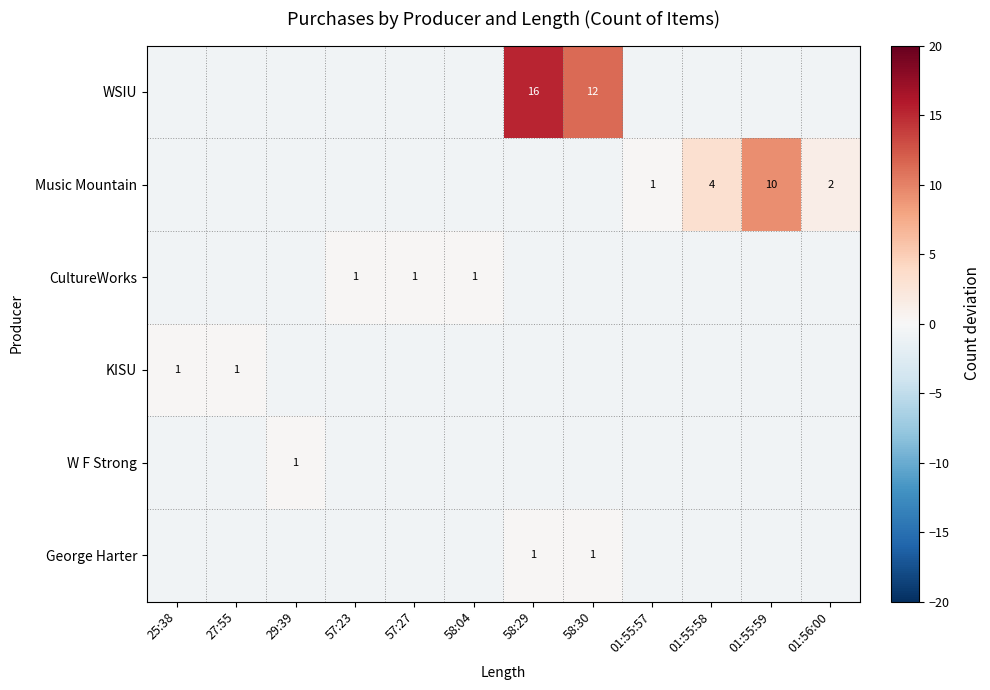

Count the number of data series in this chart.

6